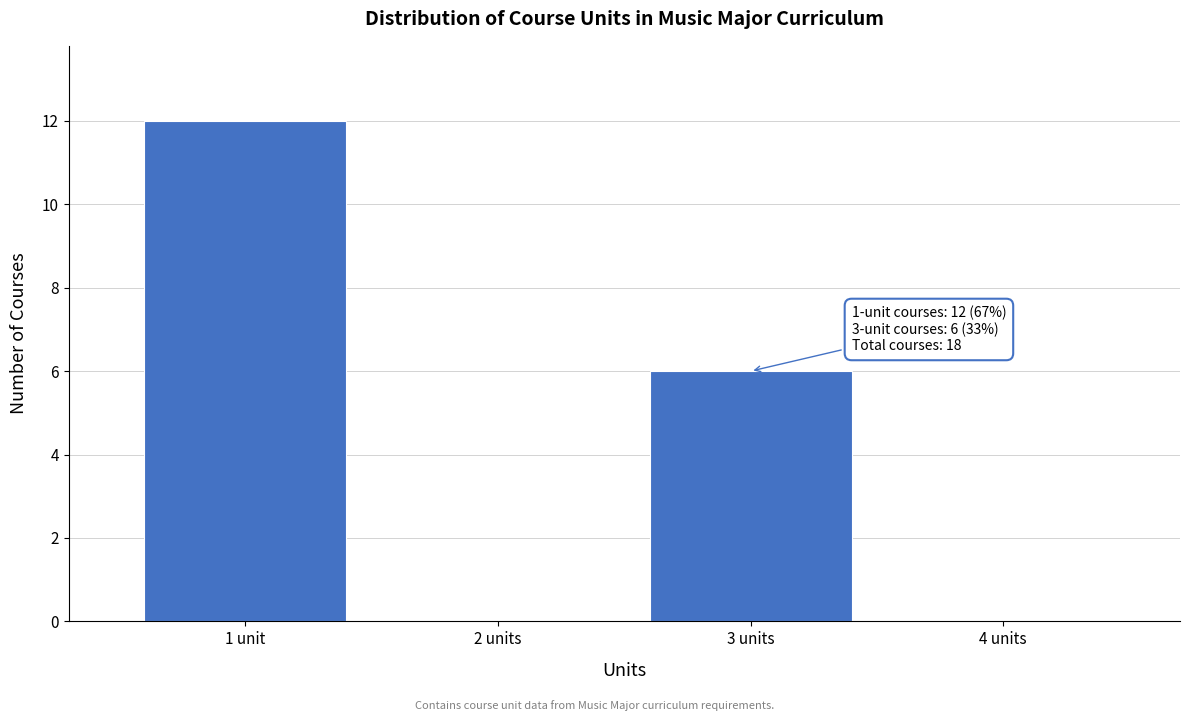

Reading right to left, list all the values displayed in this chart.

4 units=0	3 units=6	2 units=0	1 unit=12